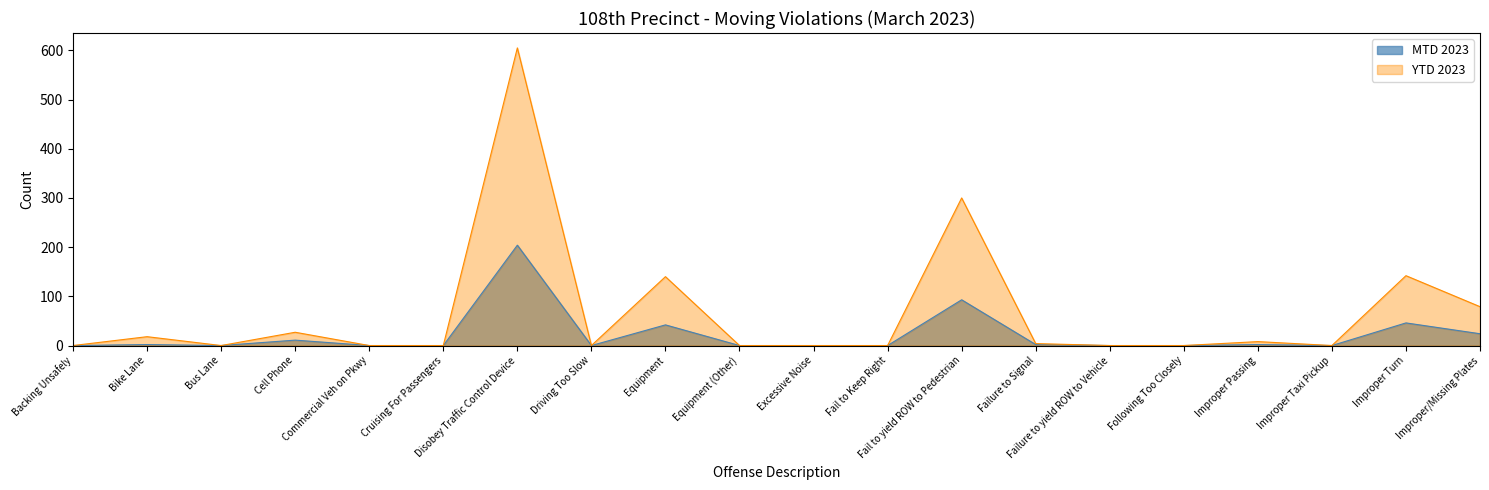

Rank the series at Bike Lane from highest to lowest value.

YTD 2023, MTD 2023